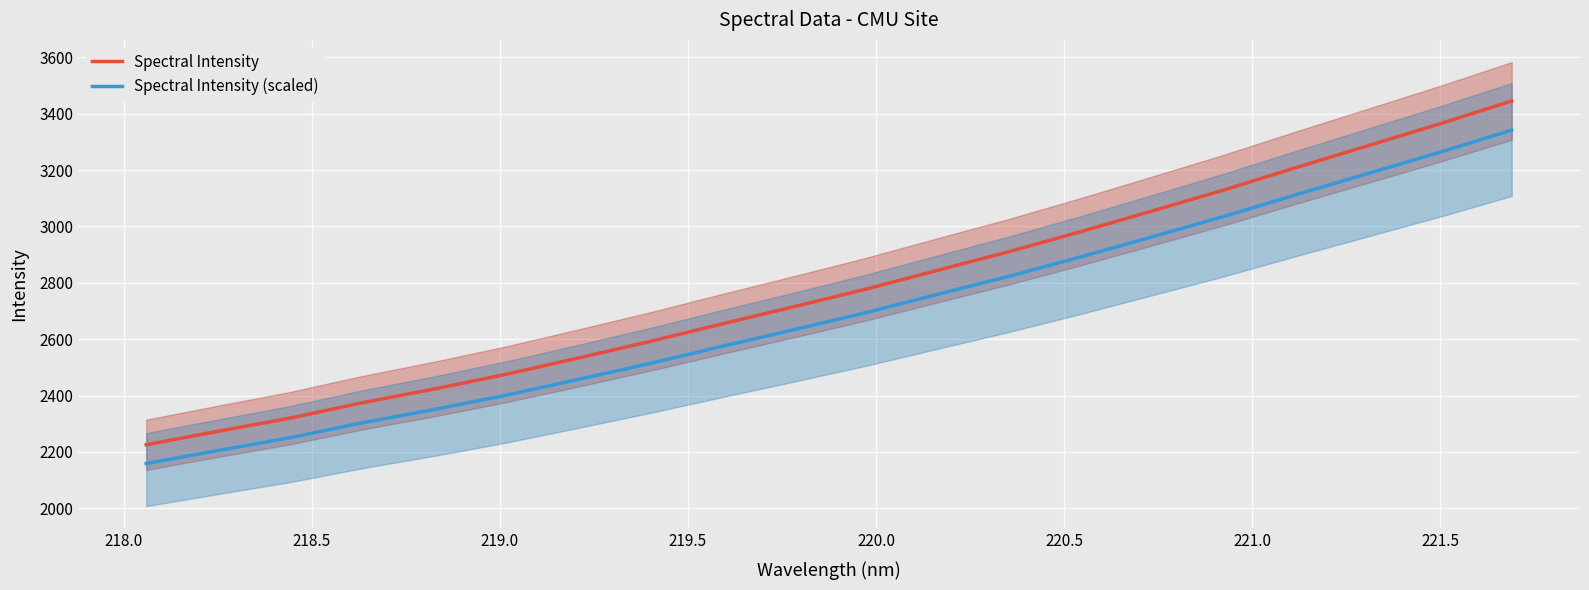

True or false: Spectral Intensity (scaled) and Spectral Intensity cross at least once.

False